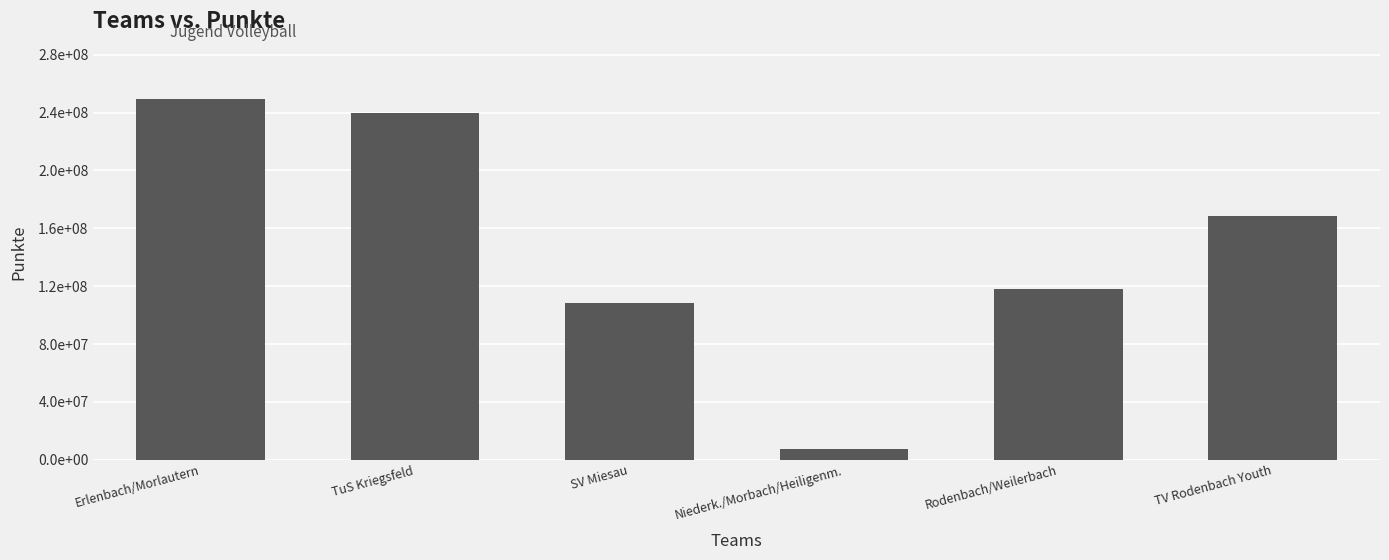

Does the chart contain any negative values?

No